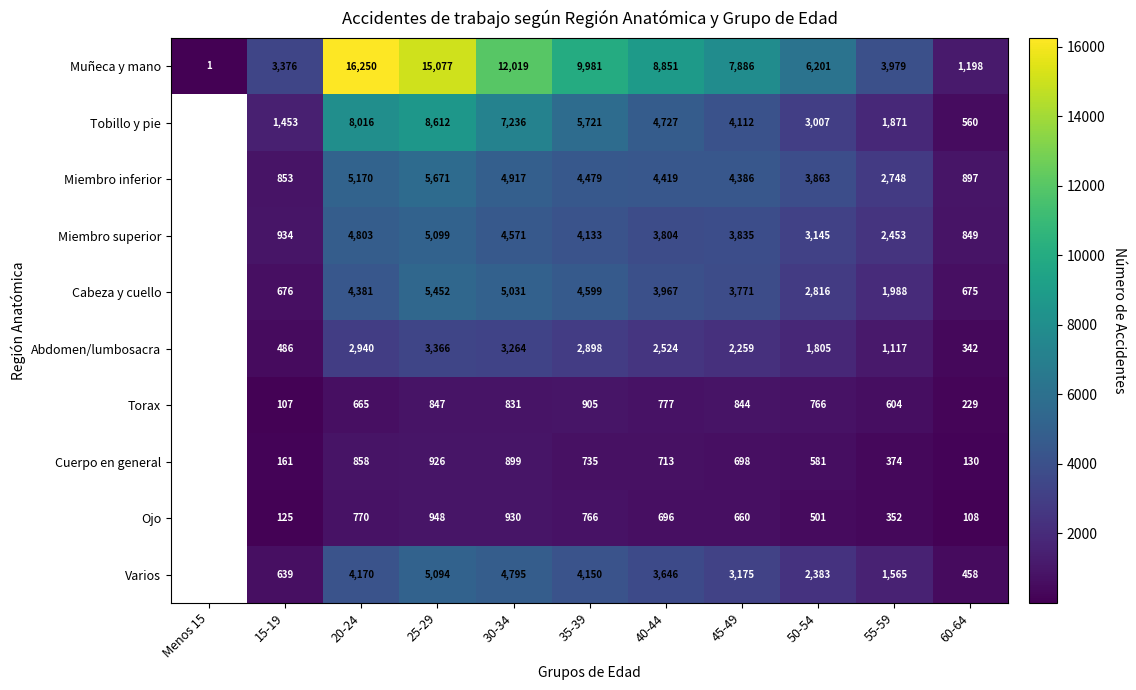

What is the spread (max minus min) of values at 30-34?

11188